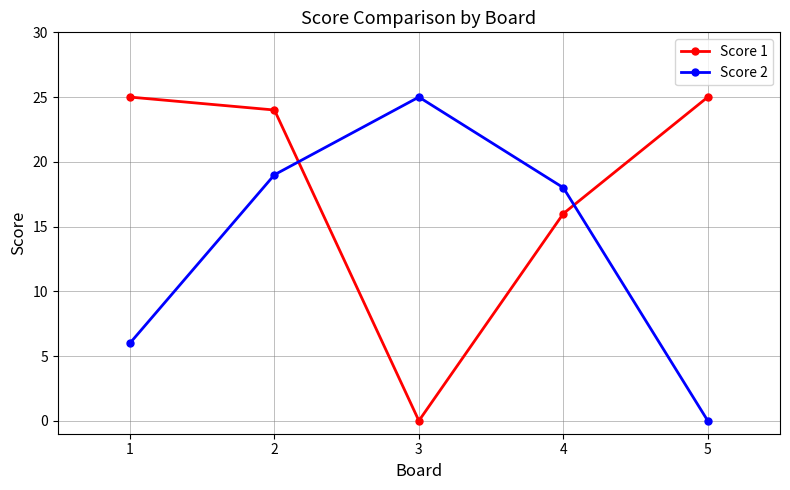

What are all the series names shown in the legend?

Score 1, Score 2